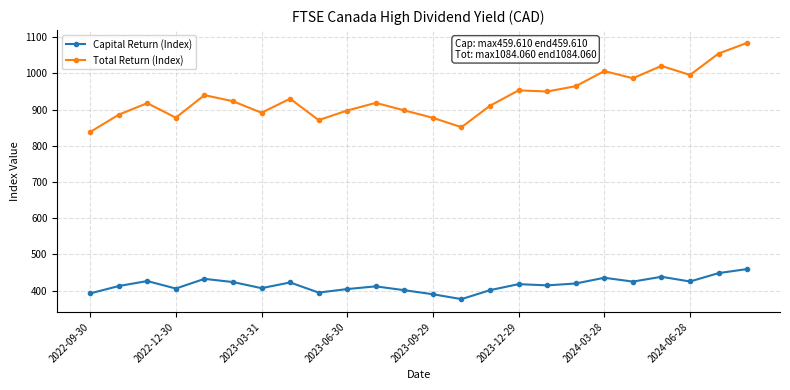

True or false: Capital Return (Index) and Total Return (Index) intersect in this chart.

False